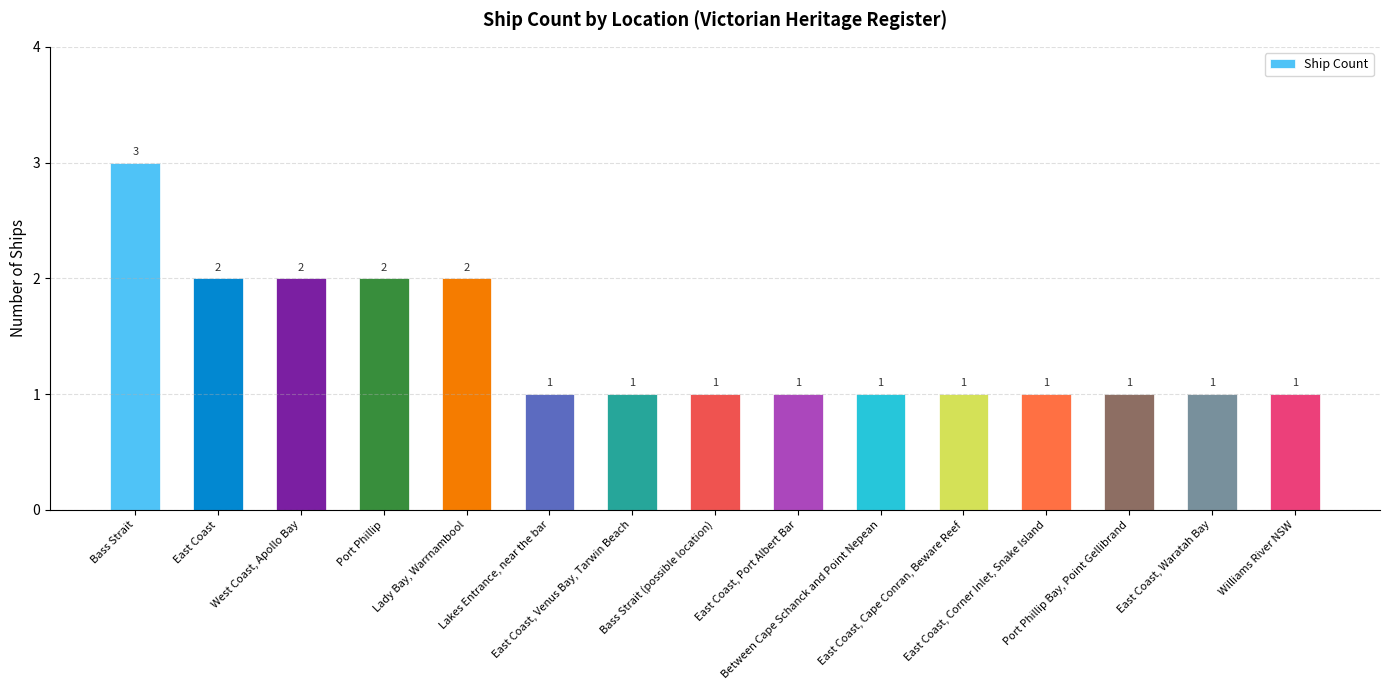

What is the value of the 13th bar from the left?

1